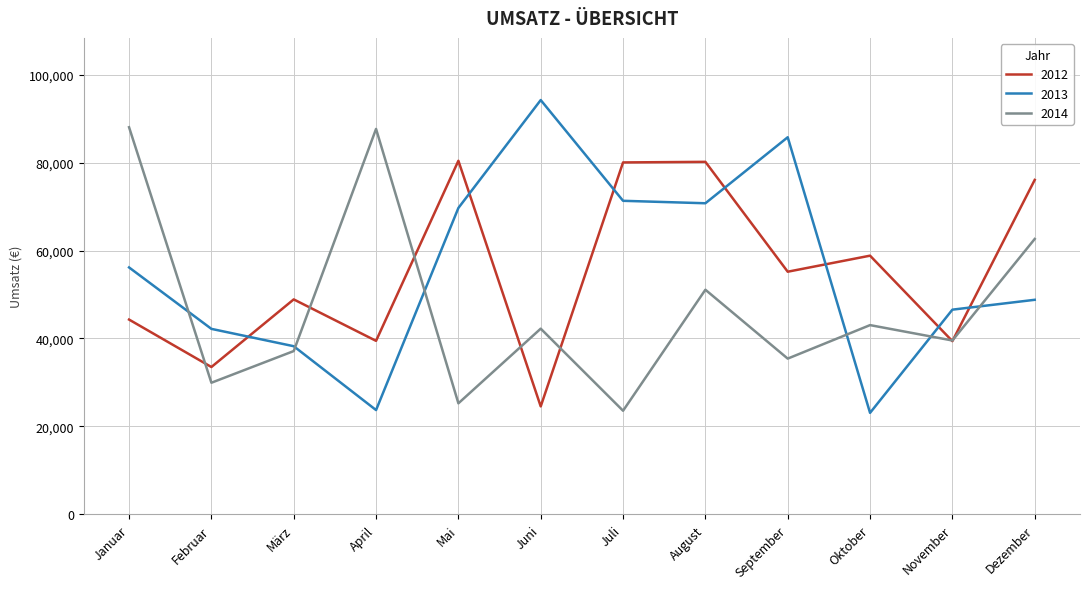

At which category is the sum across all series the highest?

August